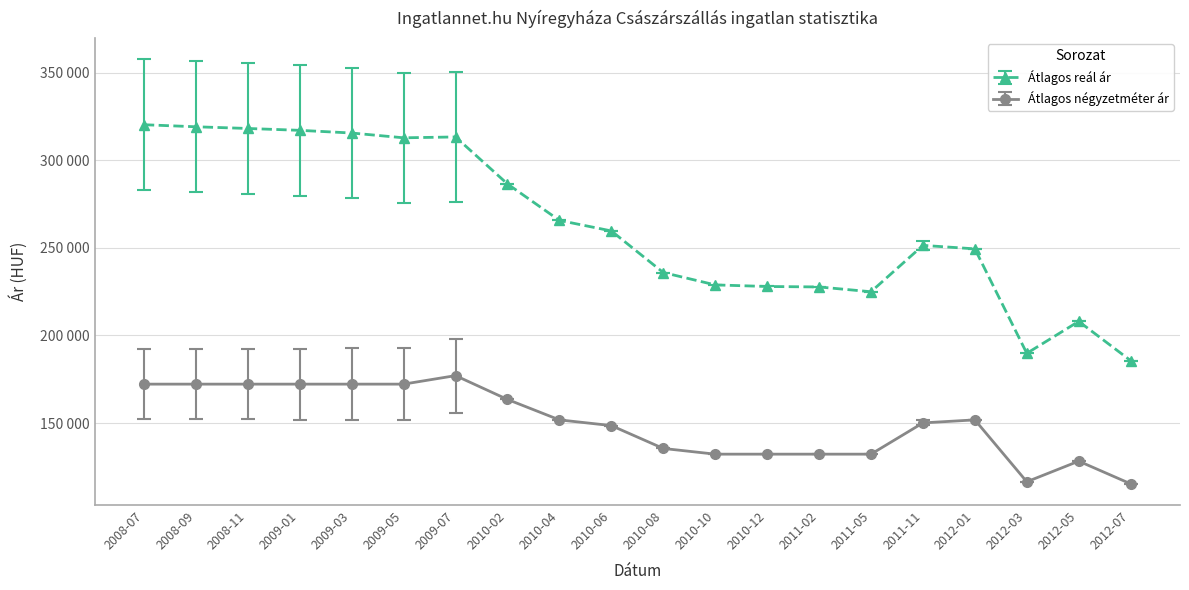

True or false: Átlagos négyzetméter ár has a value of 132222 at 2010-12.

True